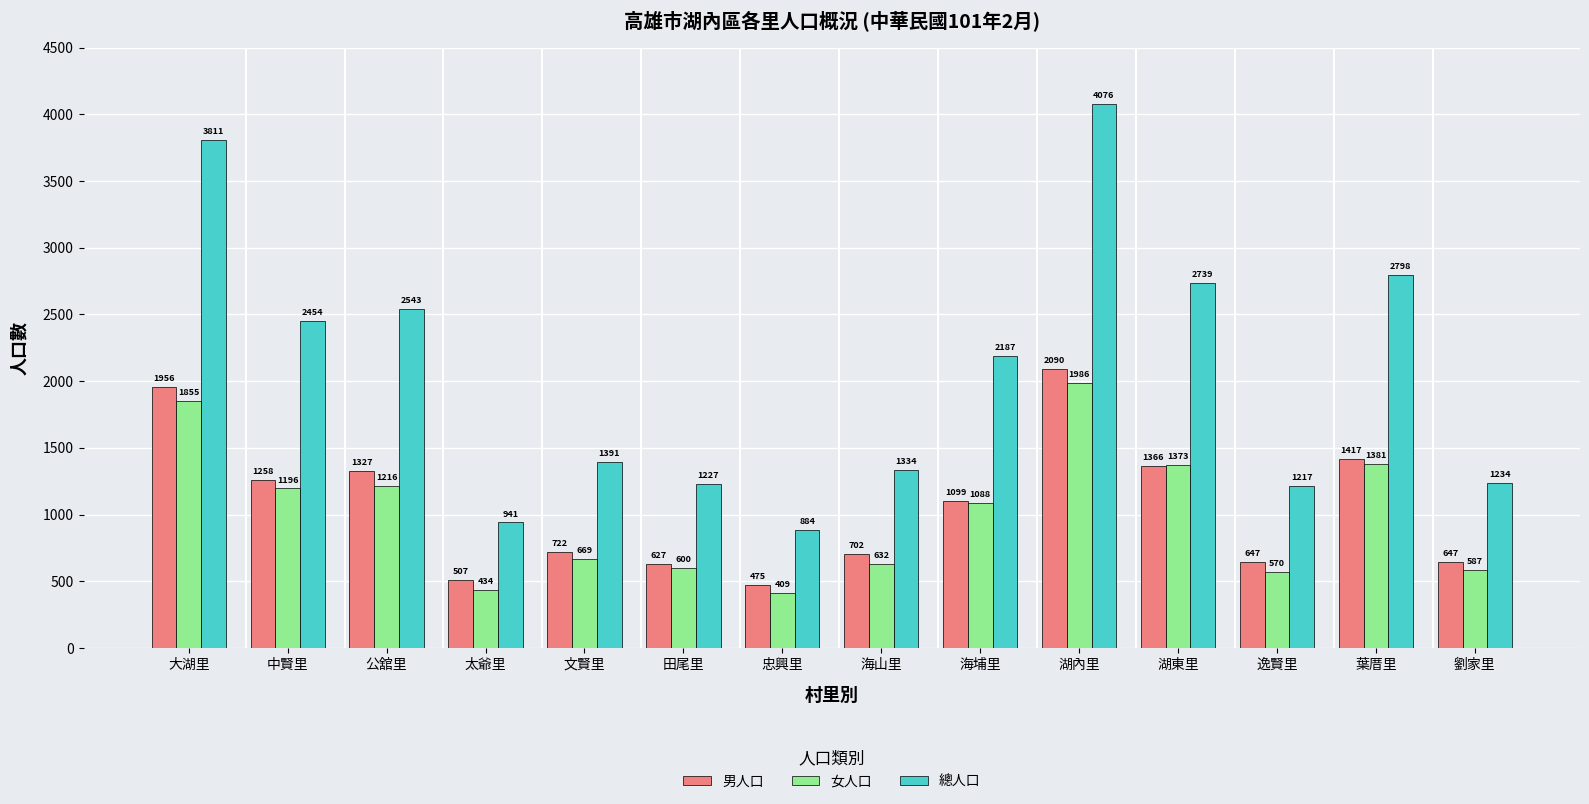

At which label does 總人口 first exceed 2187?

大湖里